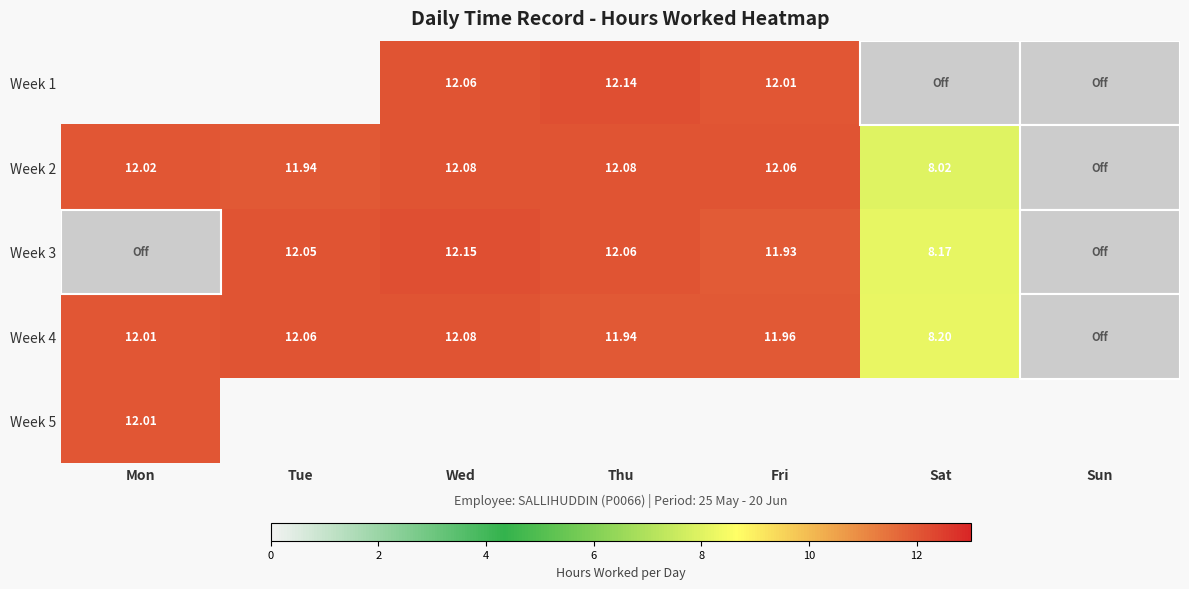

What is the total value across all series at Wed?

48.4